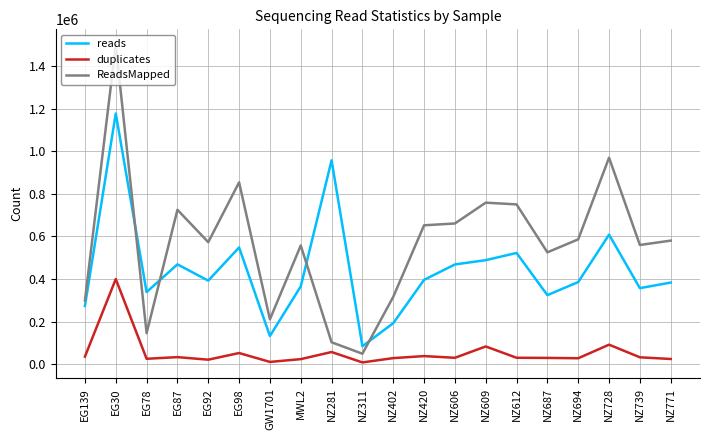

True or false: duplicates and ReadsMapped cross at least once.

False